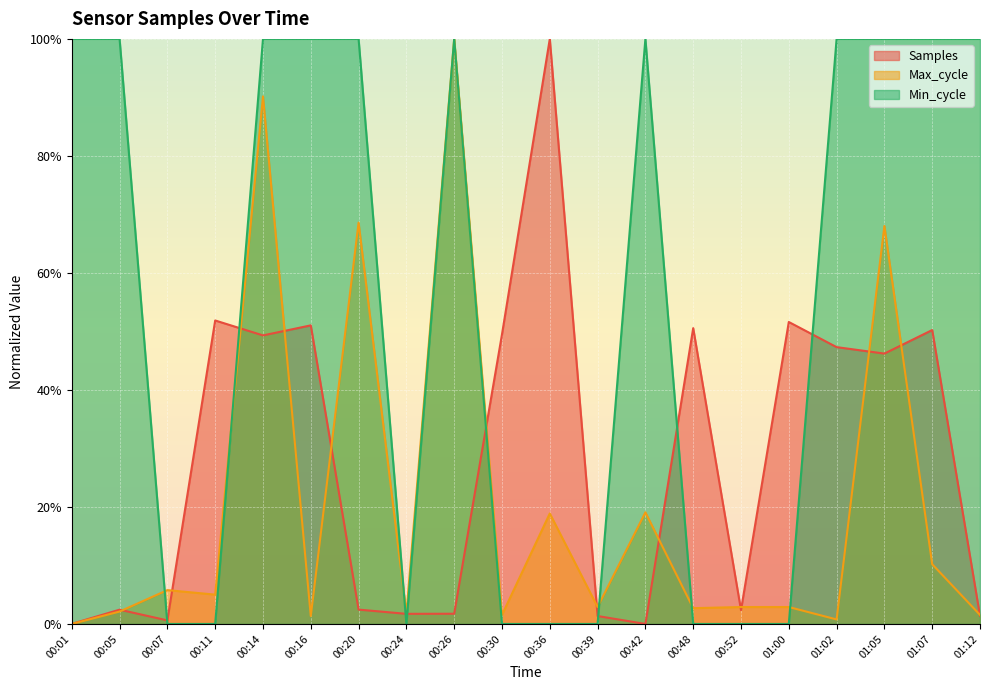

What is the sum of the Max_cycle values at 00:05 and 00:52?

0.1